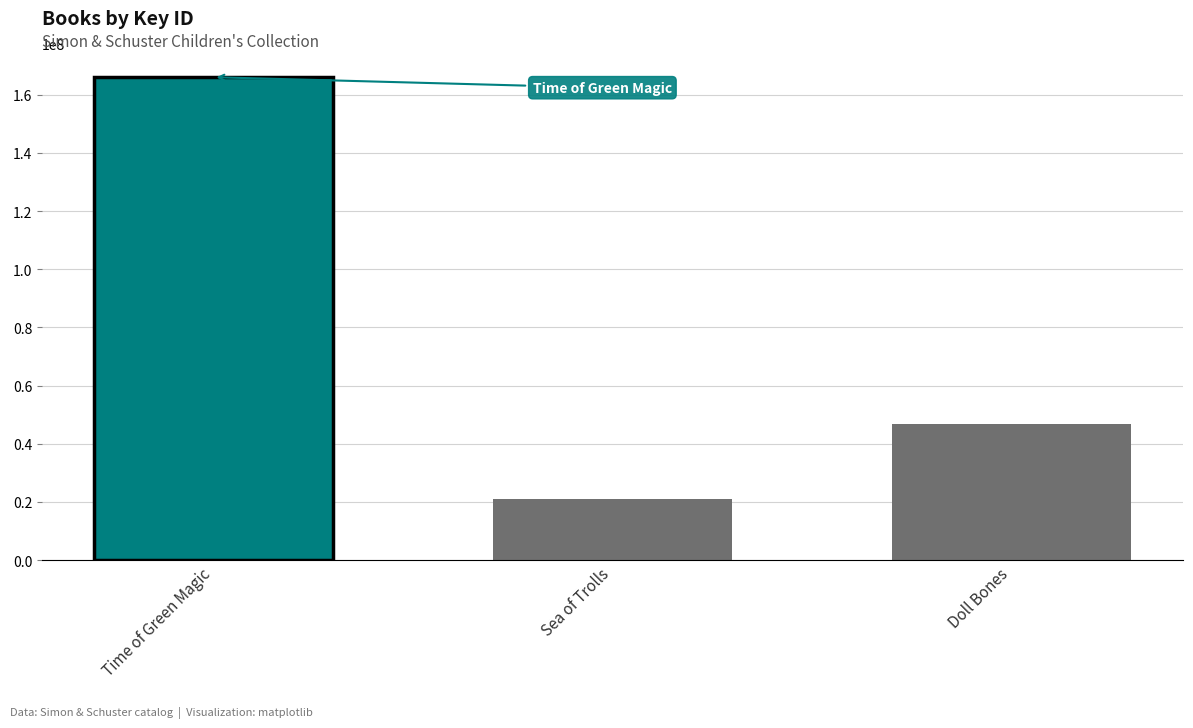

True or false: the data shows 115332545 at Time of Green Magic.

False